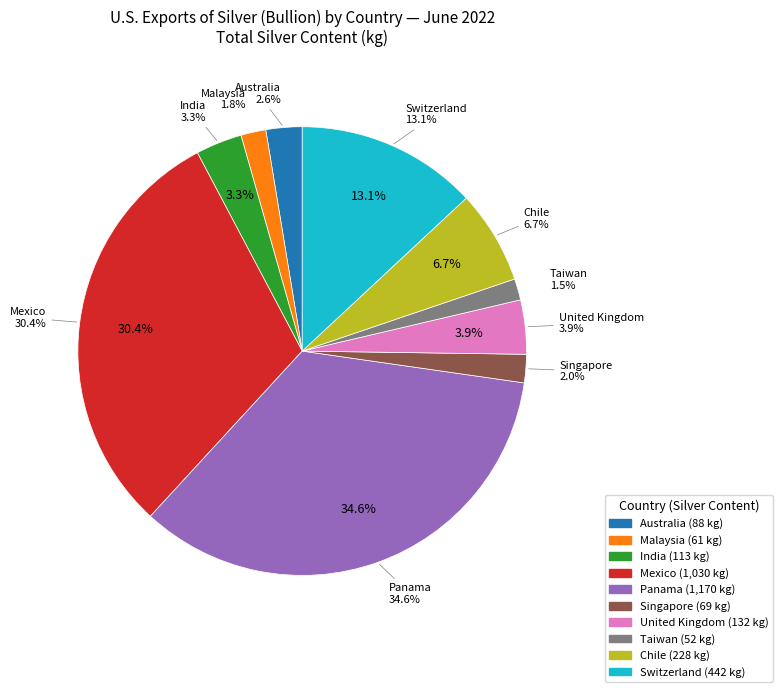

Is there a majority slice in this chart?

No